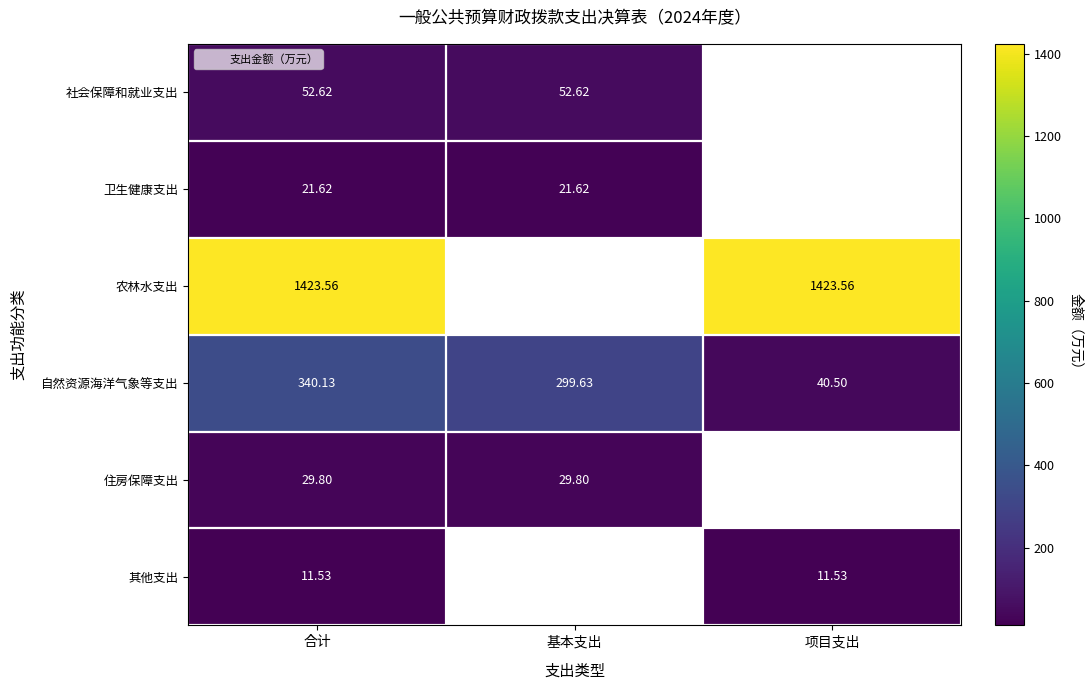

True or false: 自然资源海洋气象等支出 has a value of 299.6 at 基本支出.

True